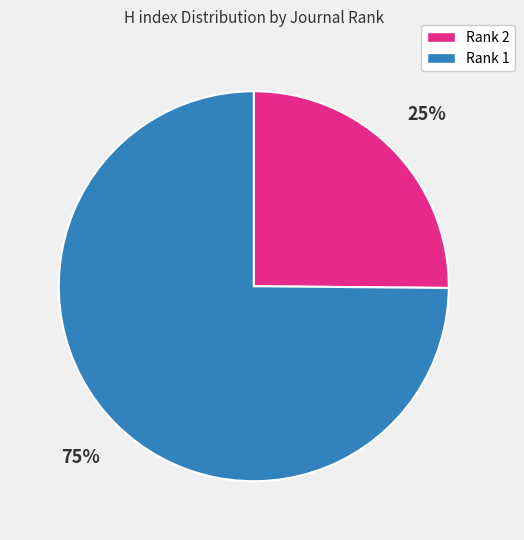

Rank the categories by value from highest to lowest.

Rank 1, Rank 2